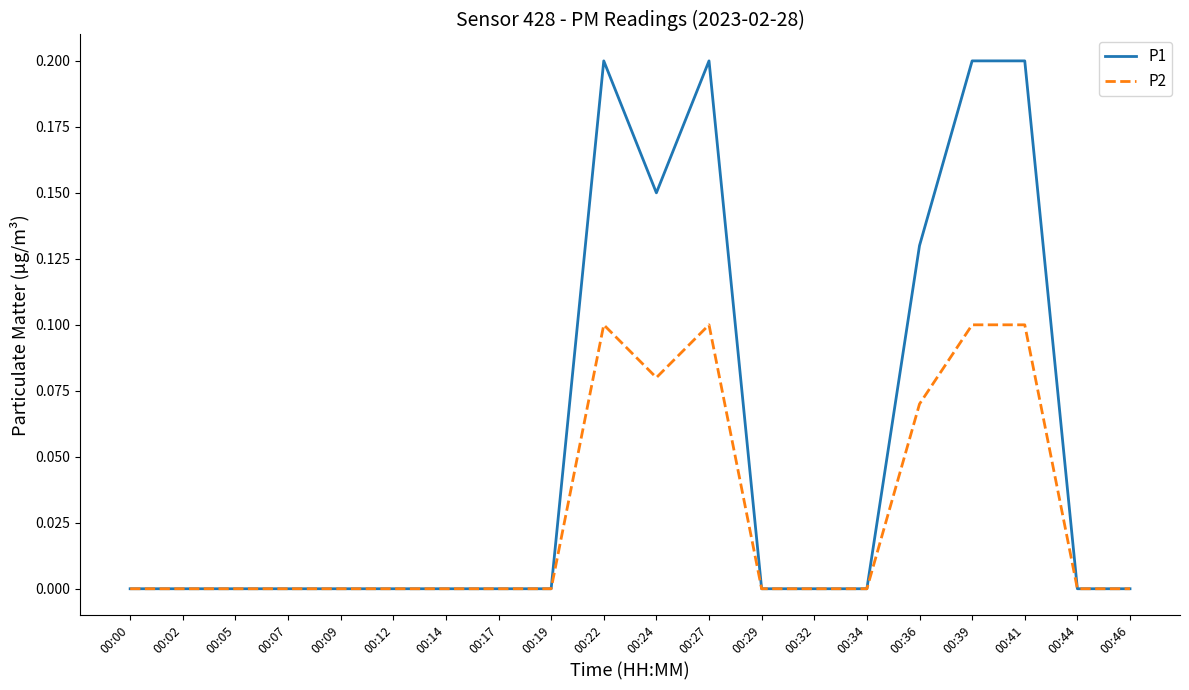

Which series changed the most between 00:34 and 00:36?

P1